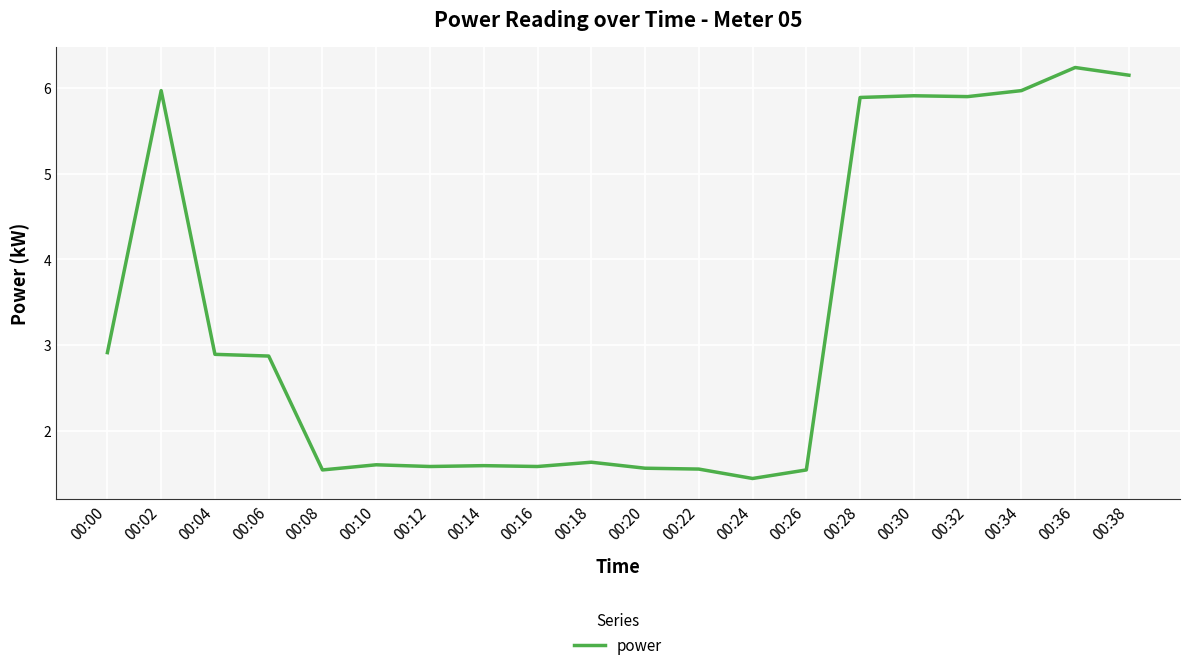

What is the difference between the maximum and minimum values?

4.8